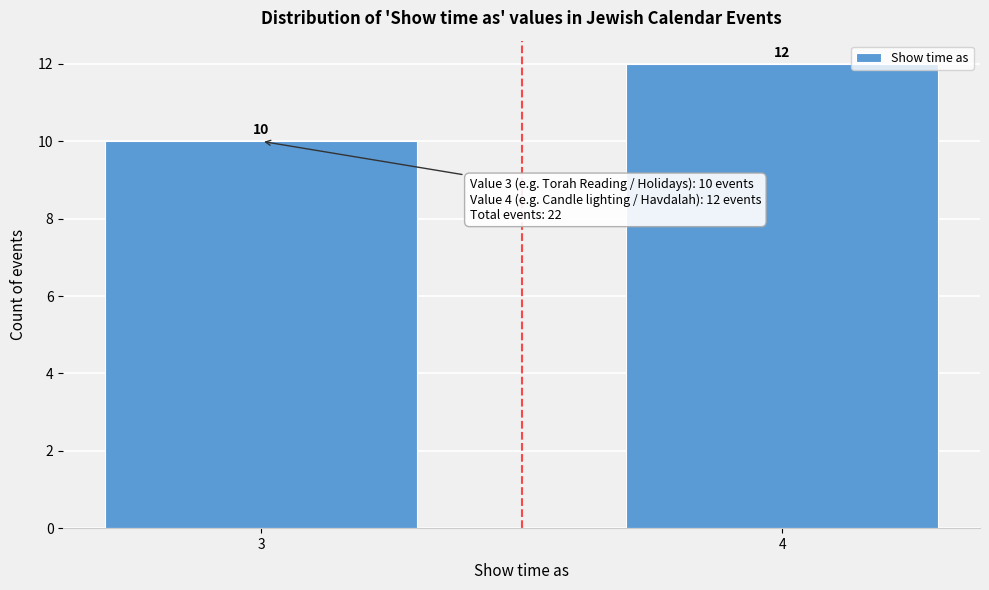

Reading left to right, extract all data points from this chart.

10	12